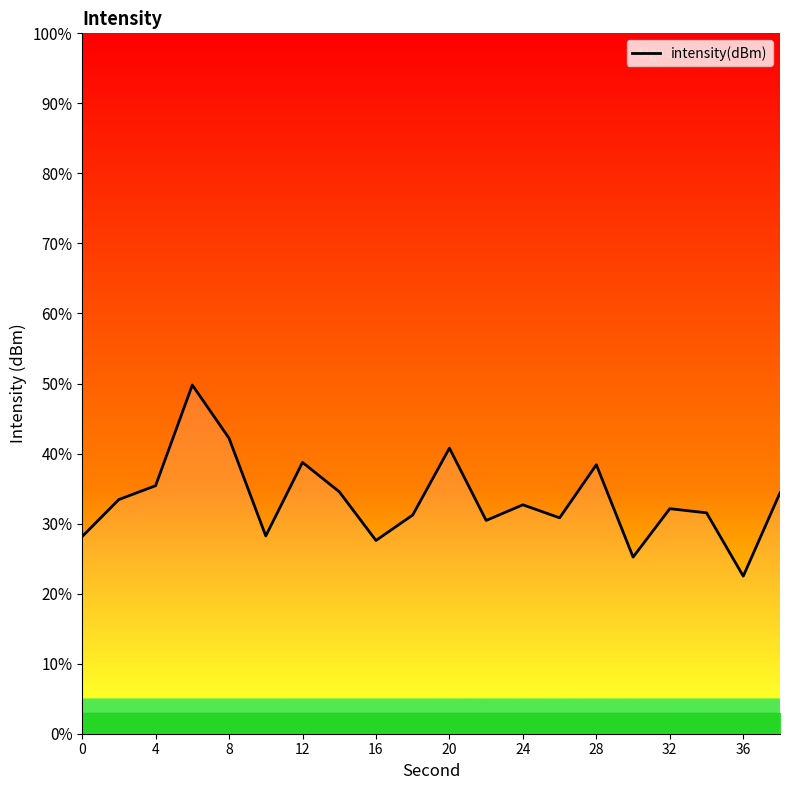

What is the maximum value shown in the chart?

49.8